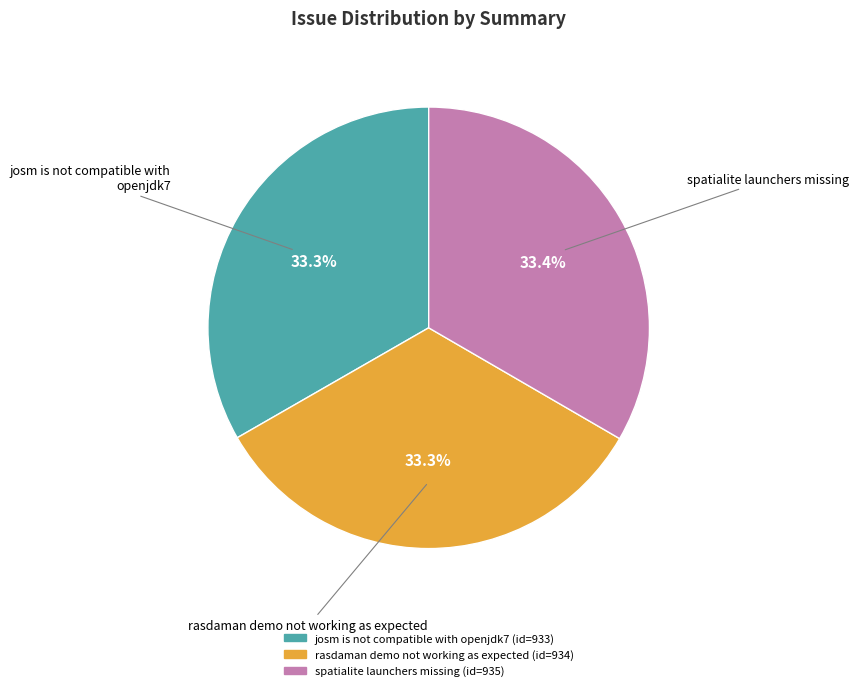

Is it true that spatialite launchers missing is 33% of the pie?

True